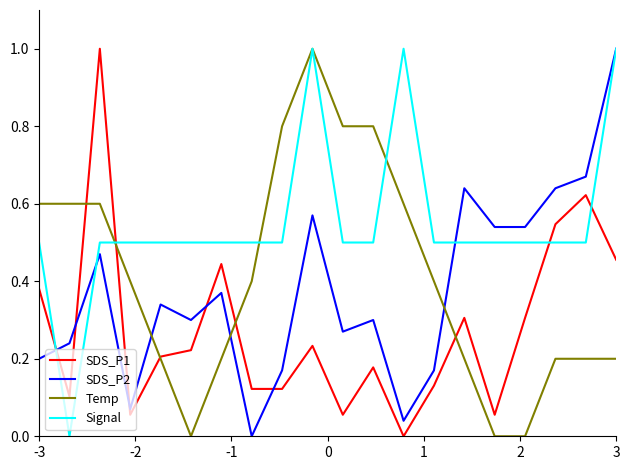

What is the highest value of the SDS_P1 series?

1.0